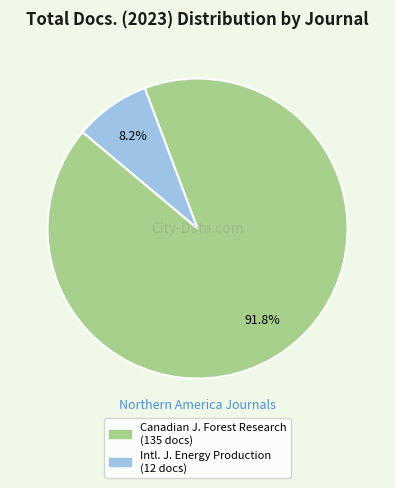

Does any single category account for the majority?

Yes